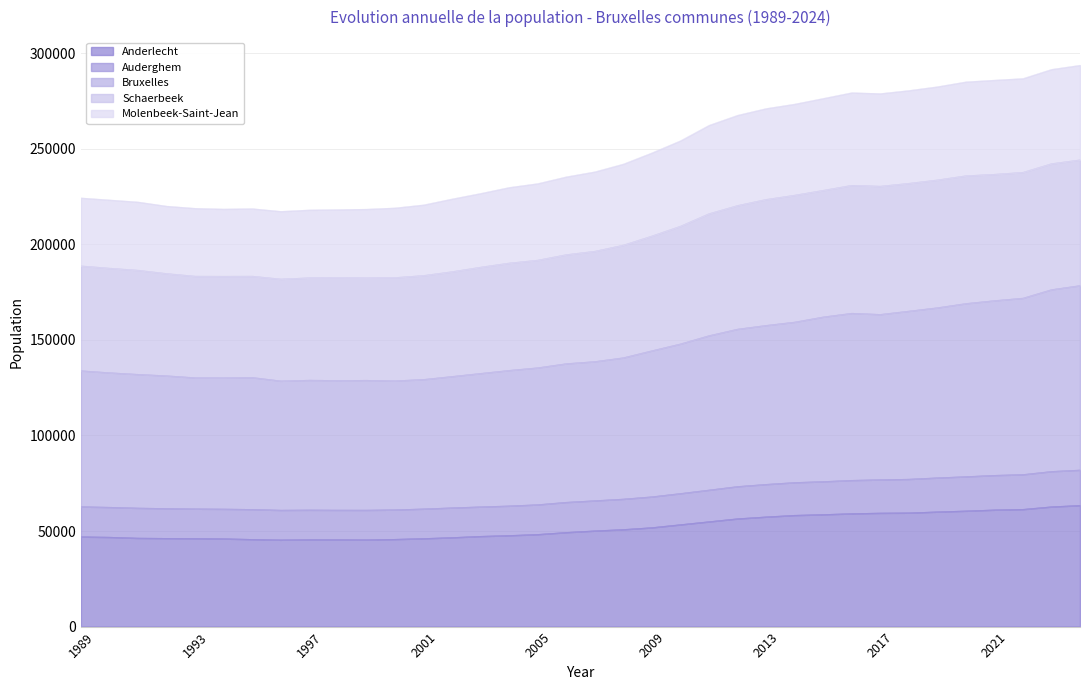

In Schaerbeek, how many points are higher than both neighbors (excluding endpoints)?

2